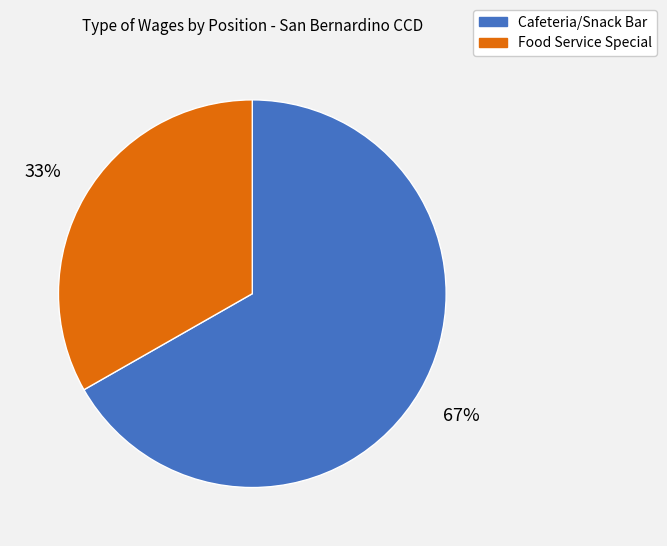

Is the sum of Cafeteria/Snack Bar and Food Service Special greater than half?

Yes